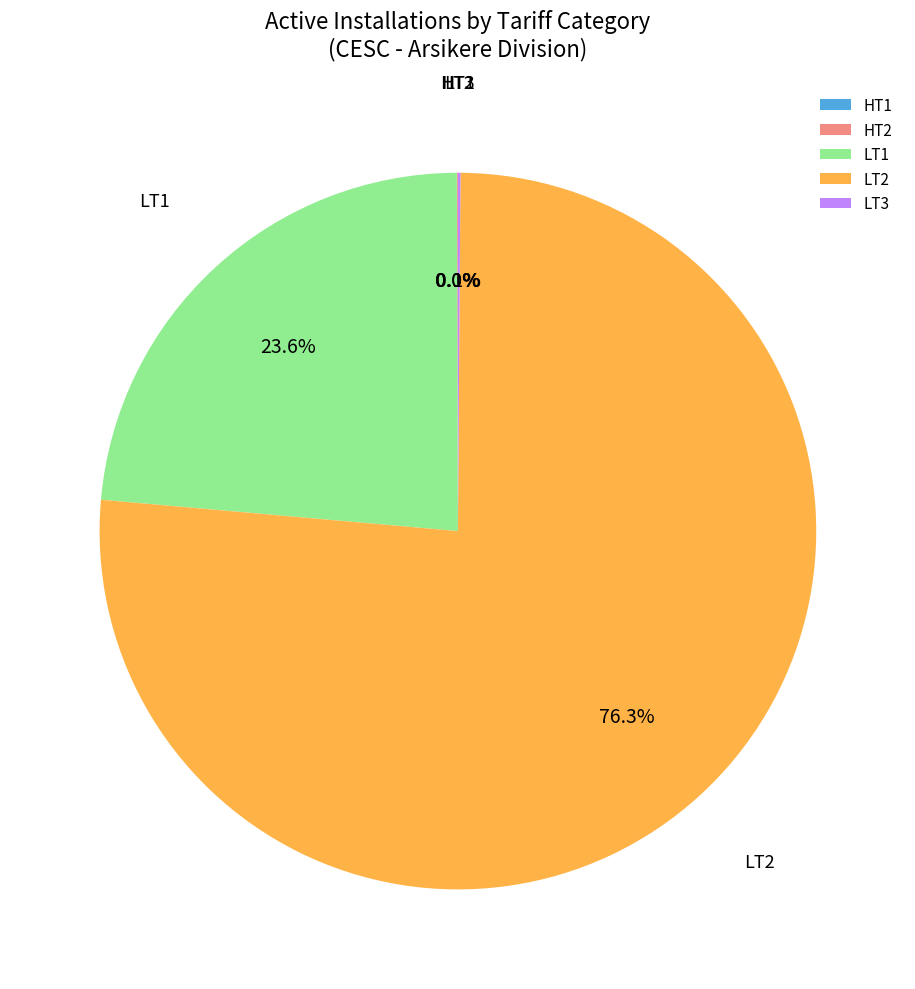

To the nearest percent, what is the combined percentage of LT1 and LT2?

100%